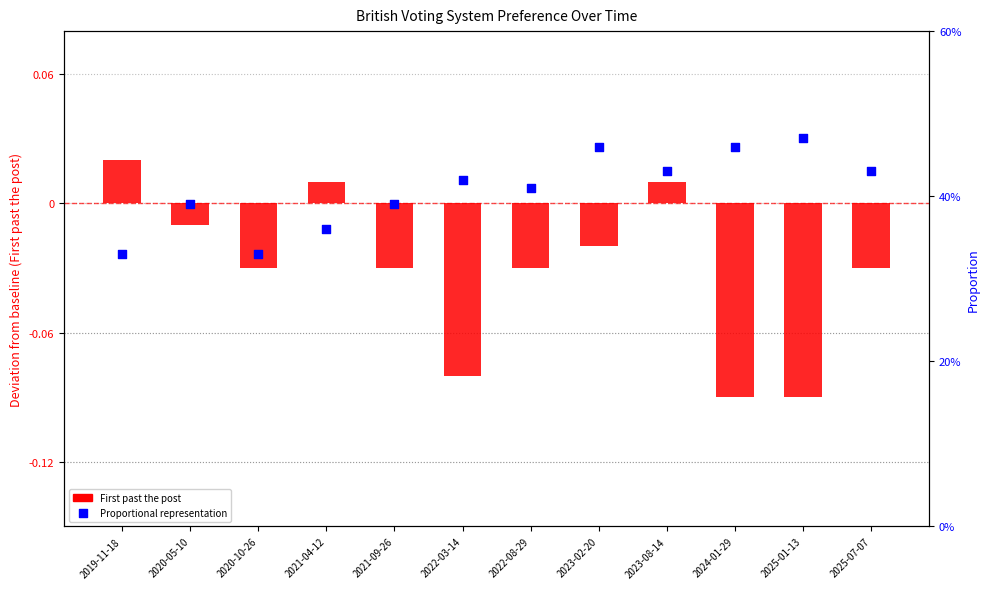

At which category is the sum across all series the highest?

2023-02-20